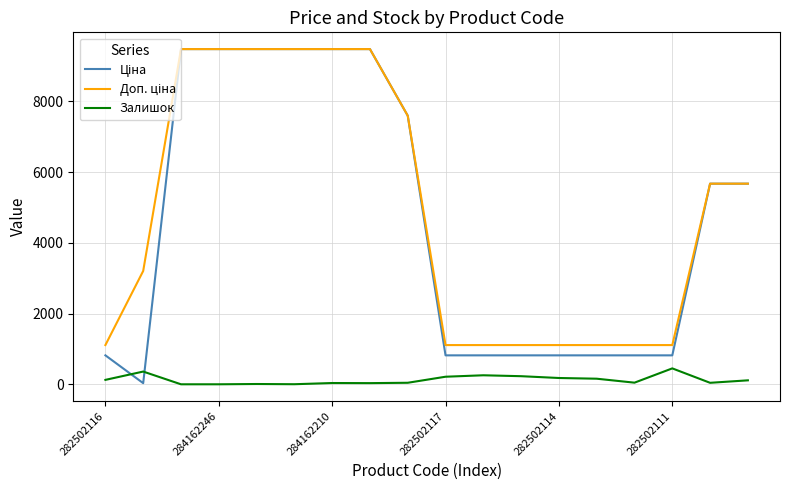

What is the greatest value displayed?

9480.1